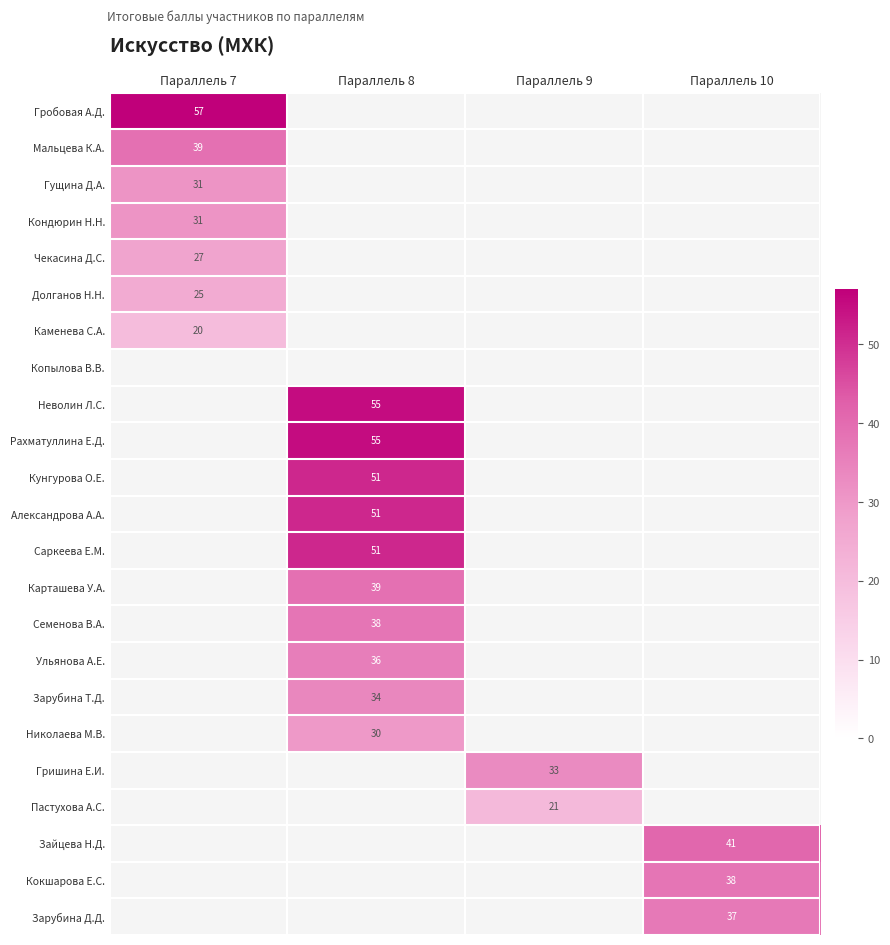

What is the greatest value displayed?

57.0